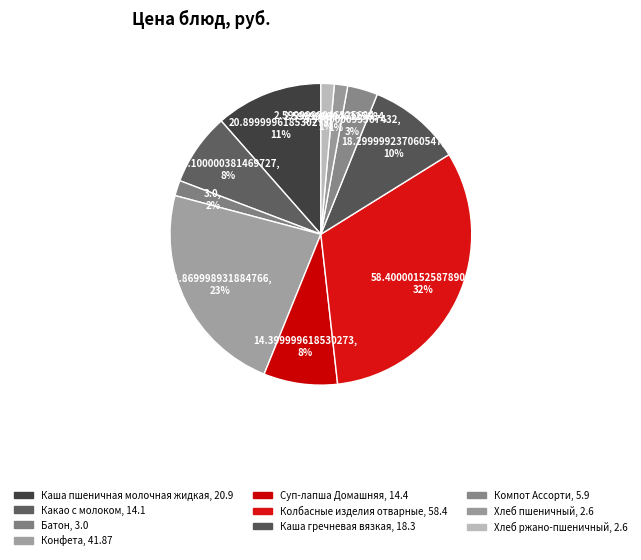

True or false: Какао с молоком accounts for 8% of the total.

True